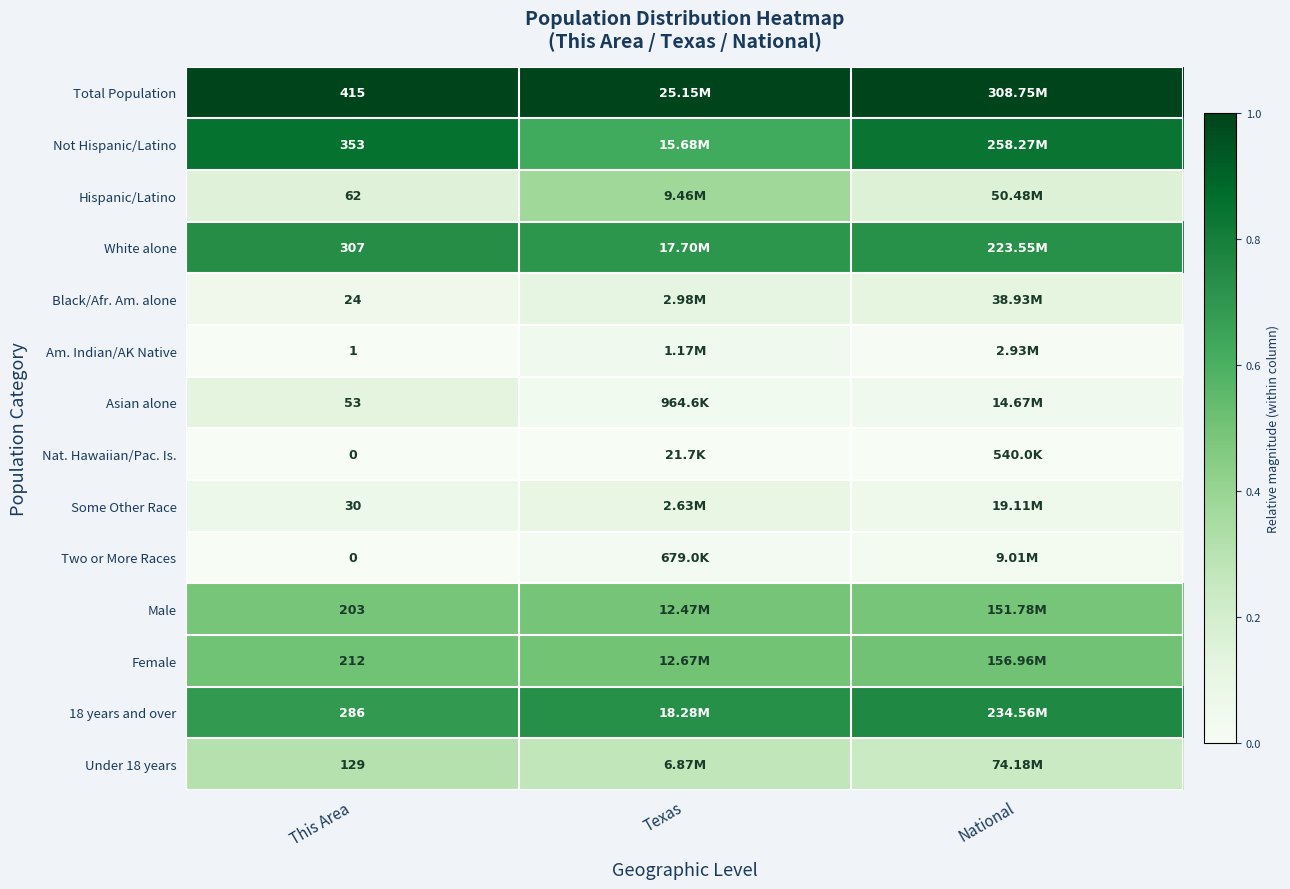

True or false: Am. Indian/AK Native has a value of 0.0 at This Area.

False